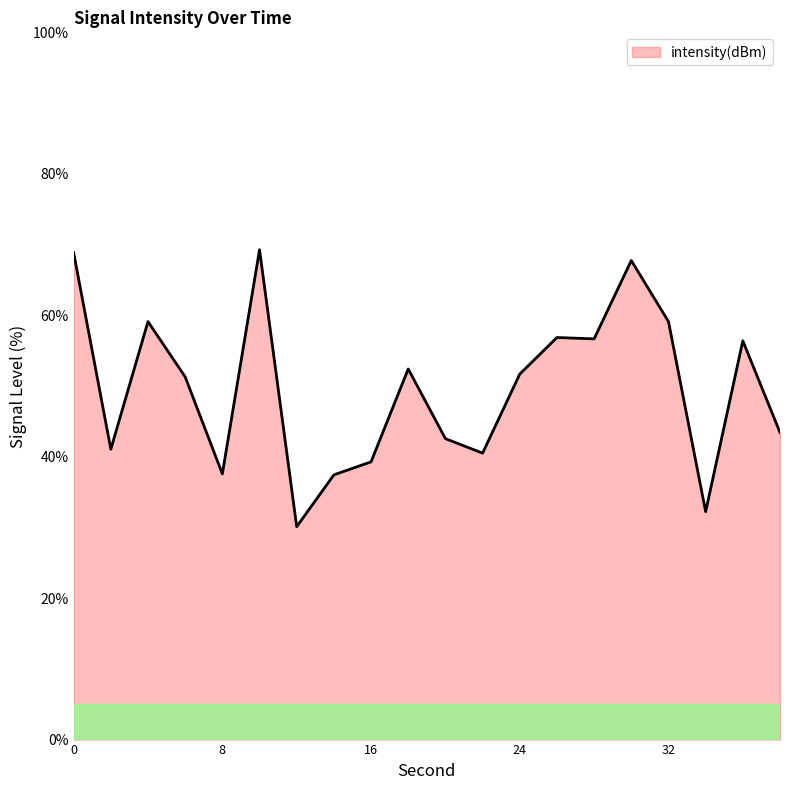

What is the smallest value displayed?

30.1